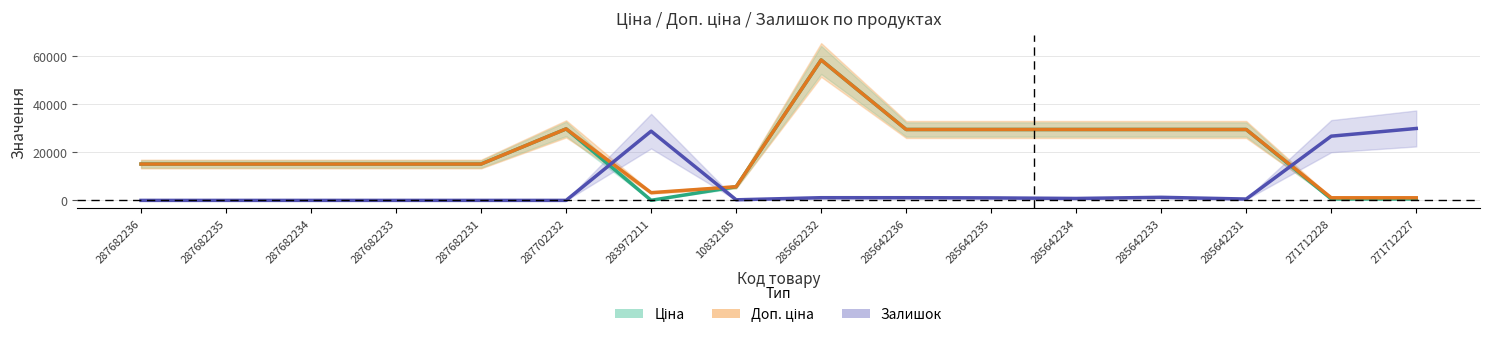

True or false: Залишок (×80) and Доп. ціна intersect in this chart.

True